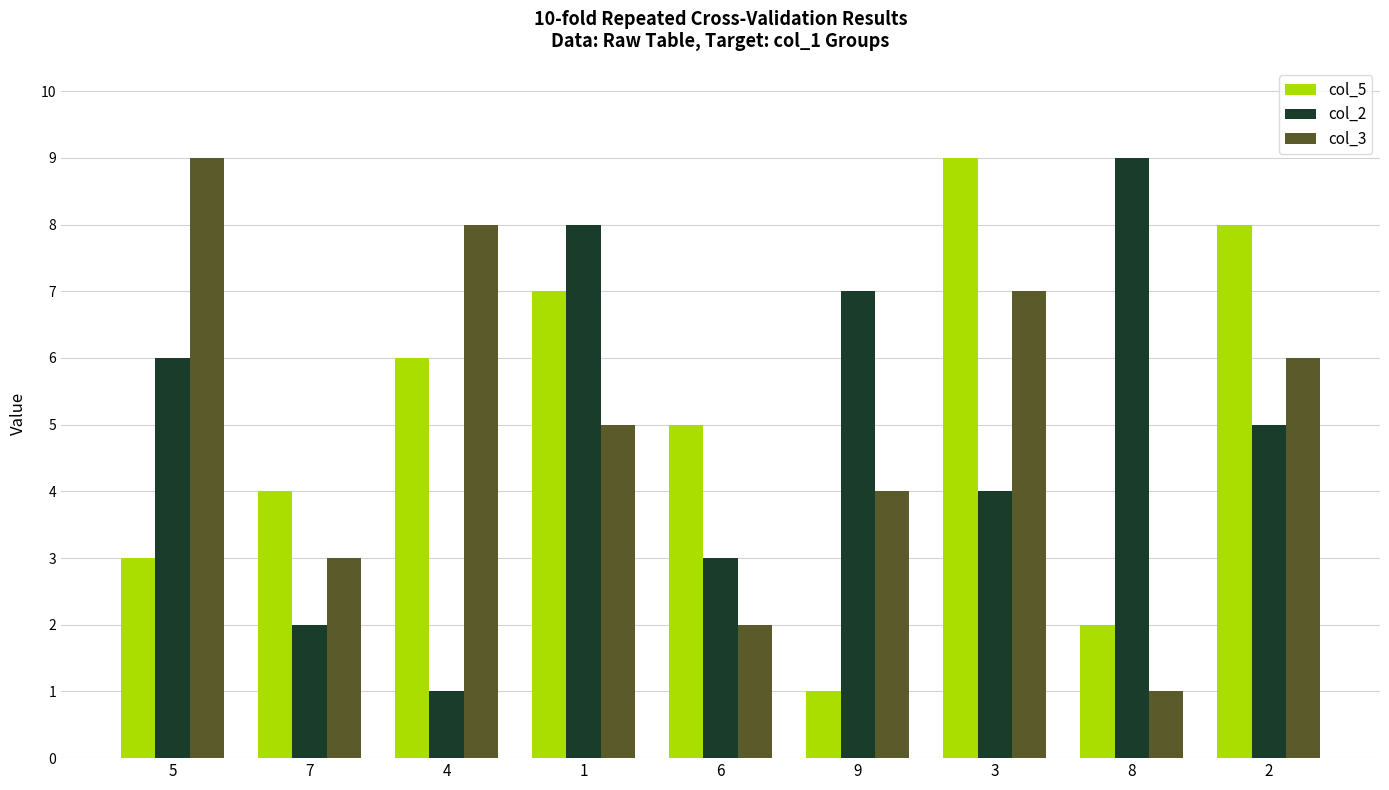

What is the spread (max minus min) of values at 1?

3